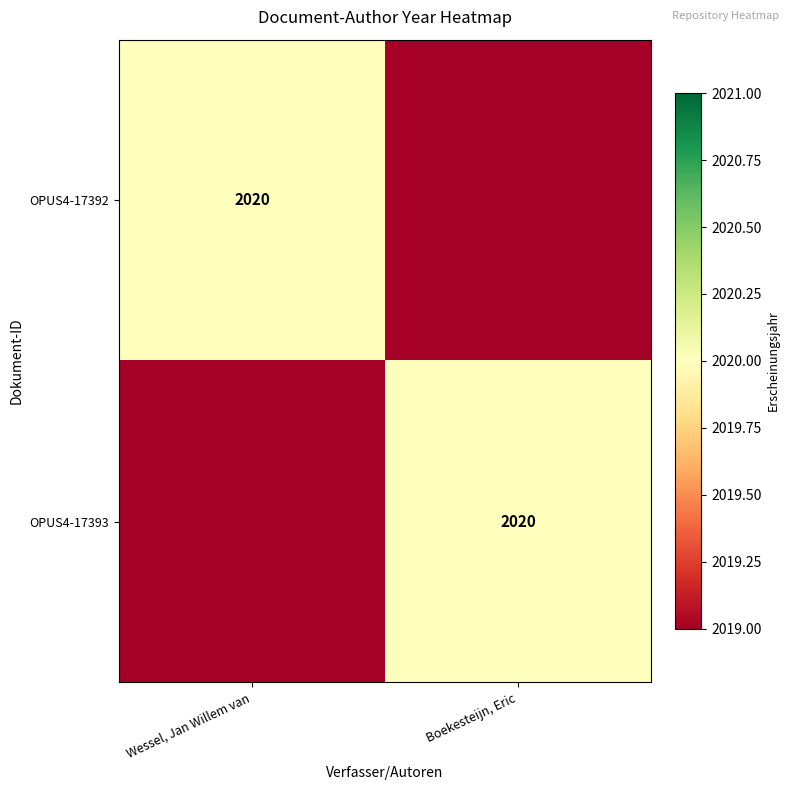

The value of OPUS4-17393 at Boekesteijn, Eric is 2020. True or false?

True